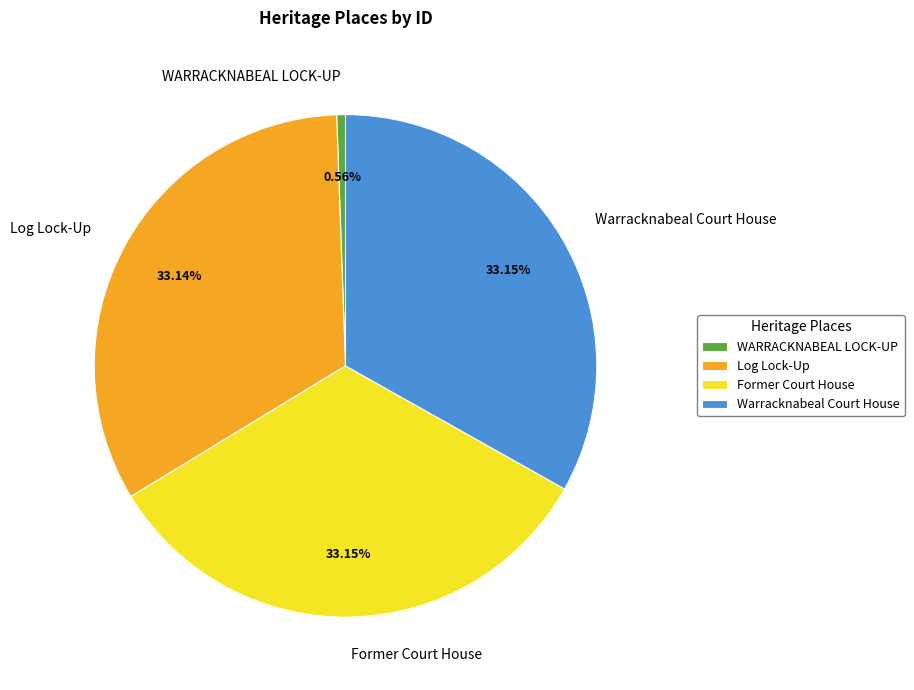

Which has a higher value, Log Lock-Up or WARRACKNABEAL LOCK-UP?

Log Lock-Up